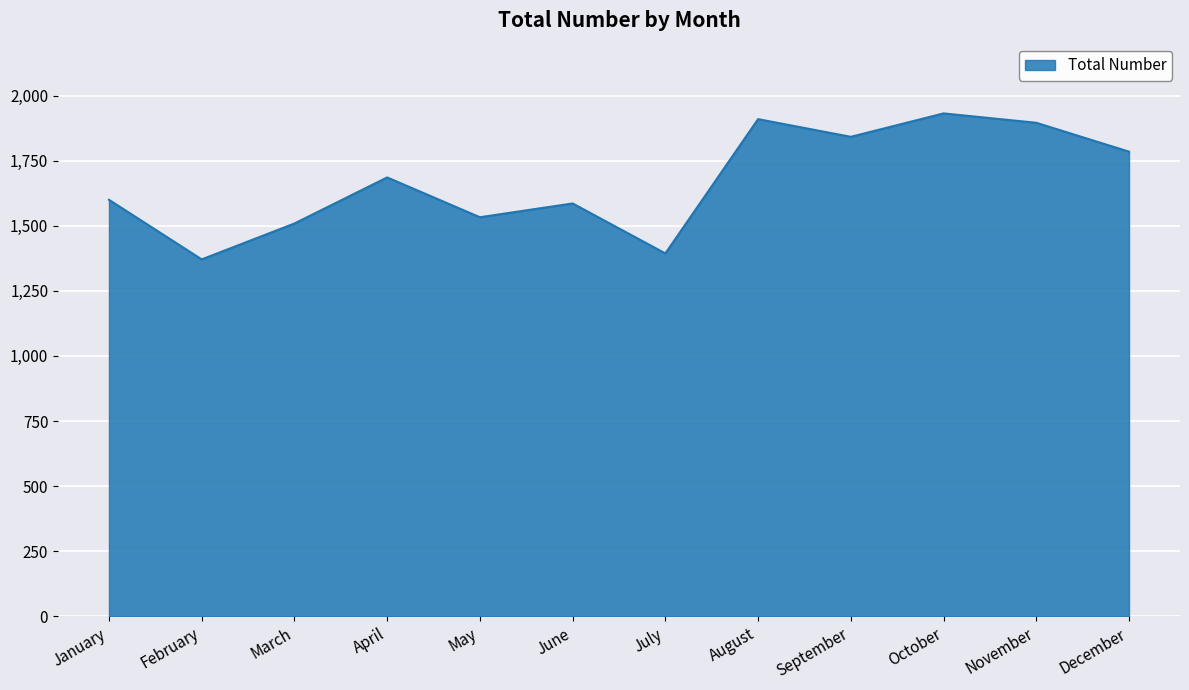

Between July and June, which is larger?

June